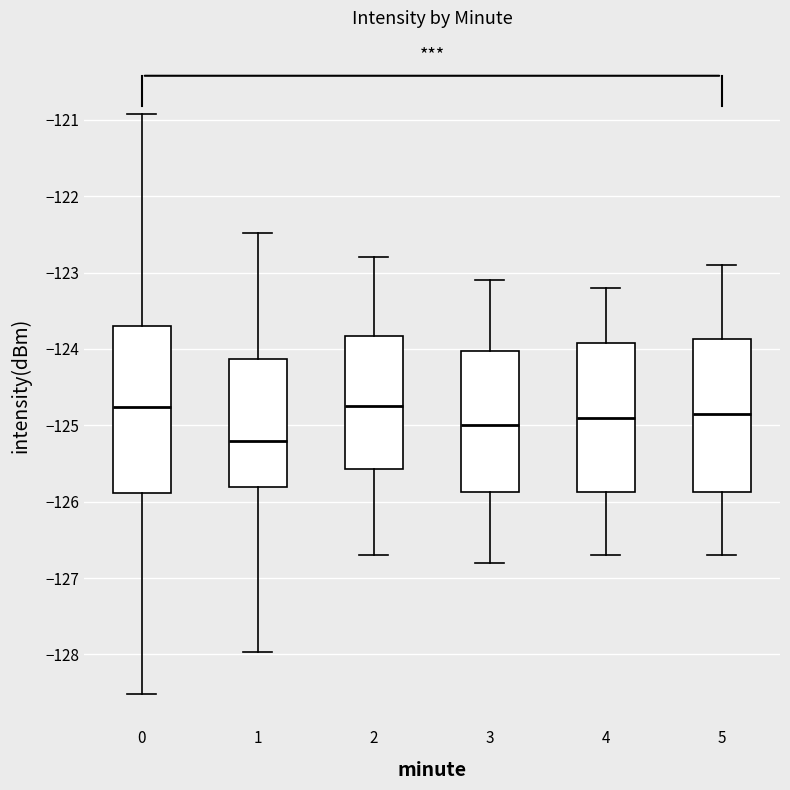

Comparing the boxes themselves (not the whiskers), which one is the tallest?

0